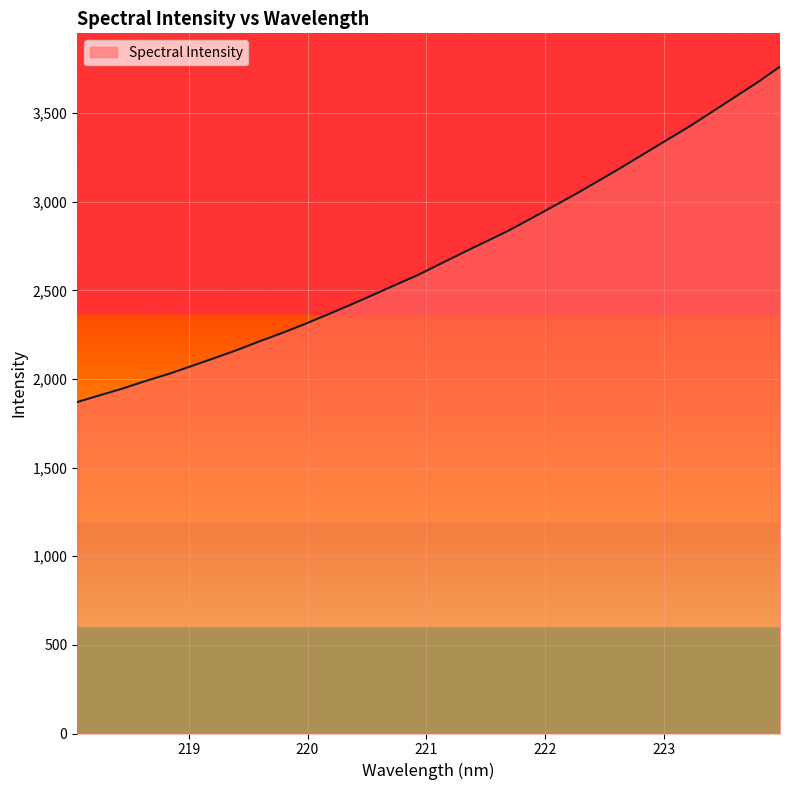

What is the minimum value shown in the chart?

1869.9